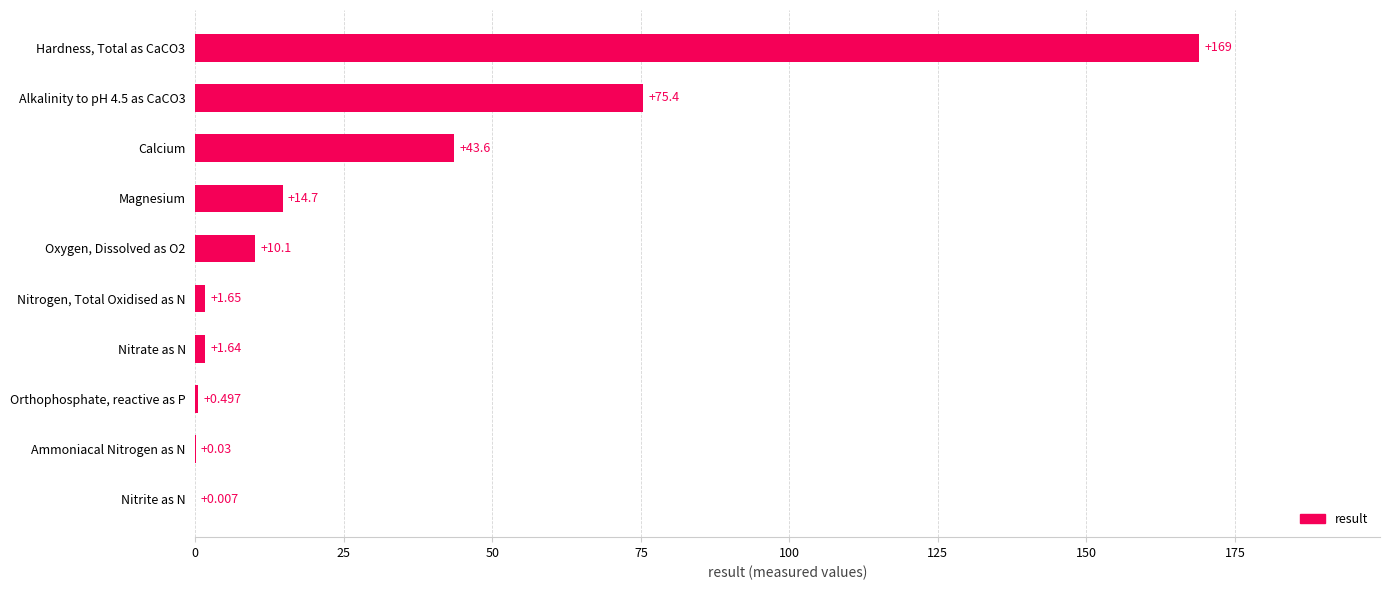

Count the number of values greater than 10.

5